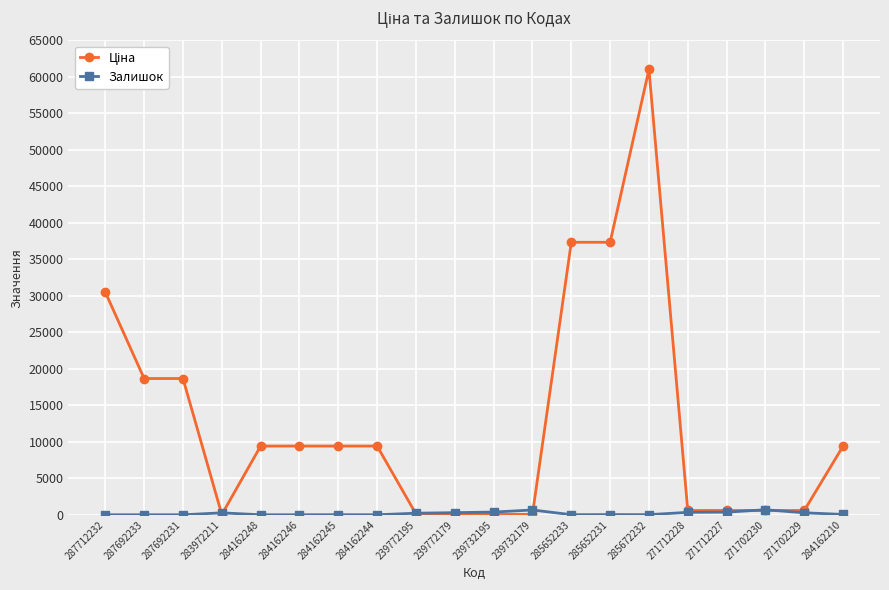

True or false: Залишок has a value of 359.0 at 271712227.

True